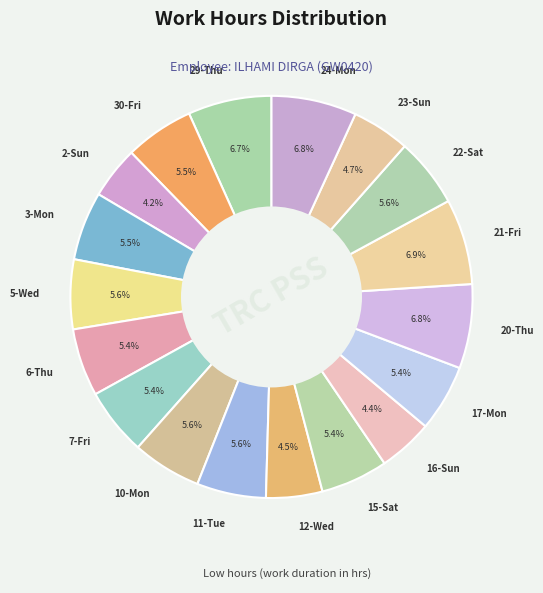

Is there a majority slice in this chart?

No